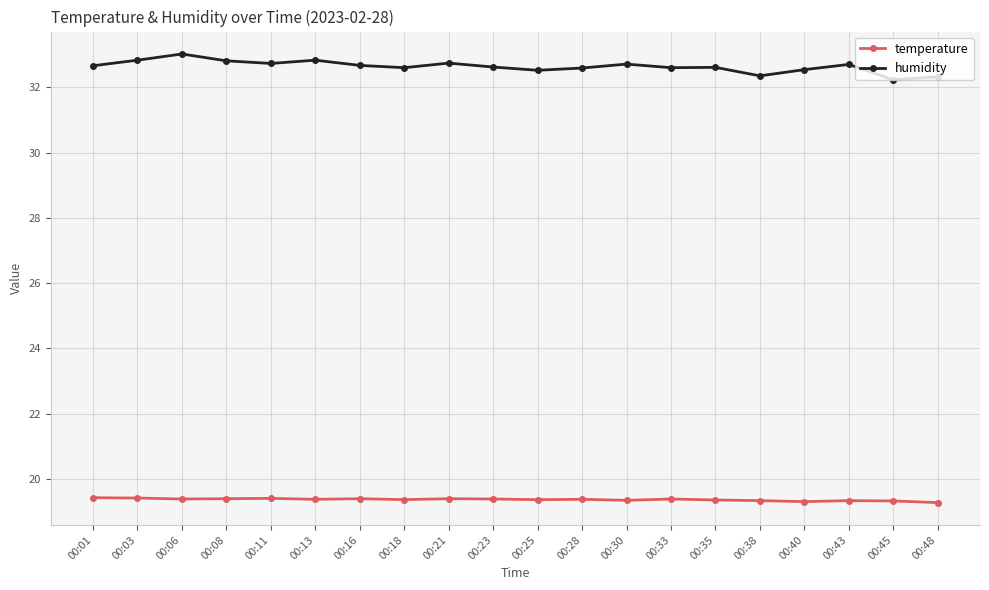

What is the total value across all series at 00:08?

52.2